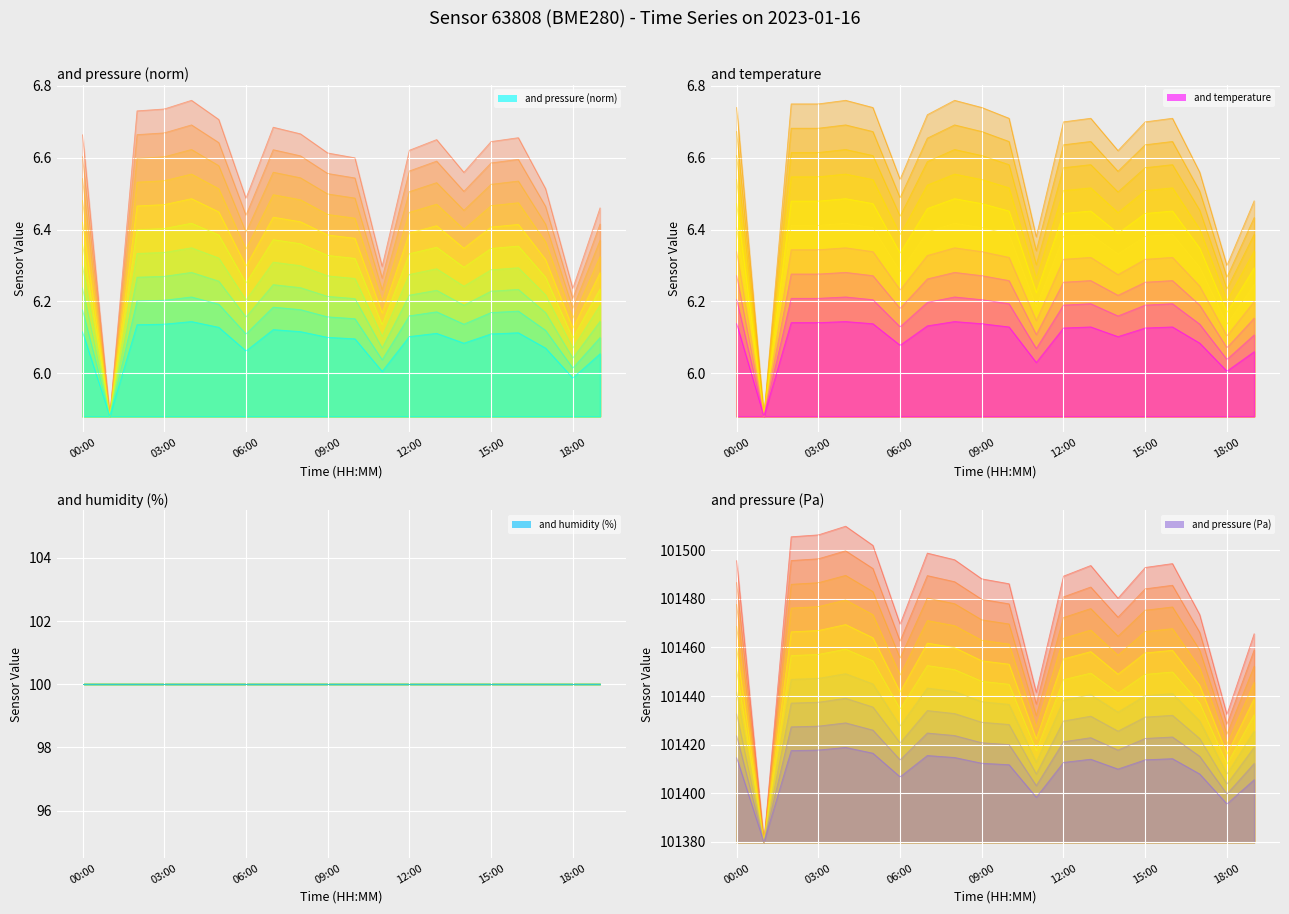

What is the difference between the maximum and minimum values in the and temperature (layer 9) series?

0.3